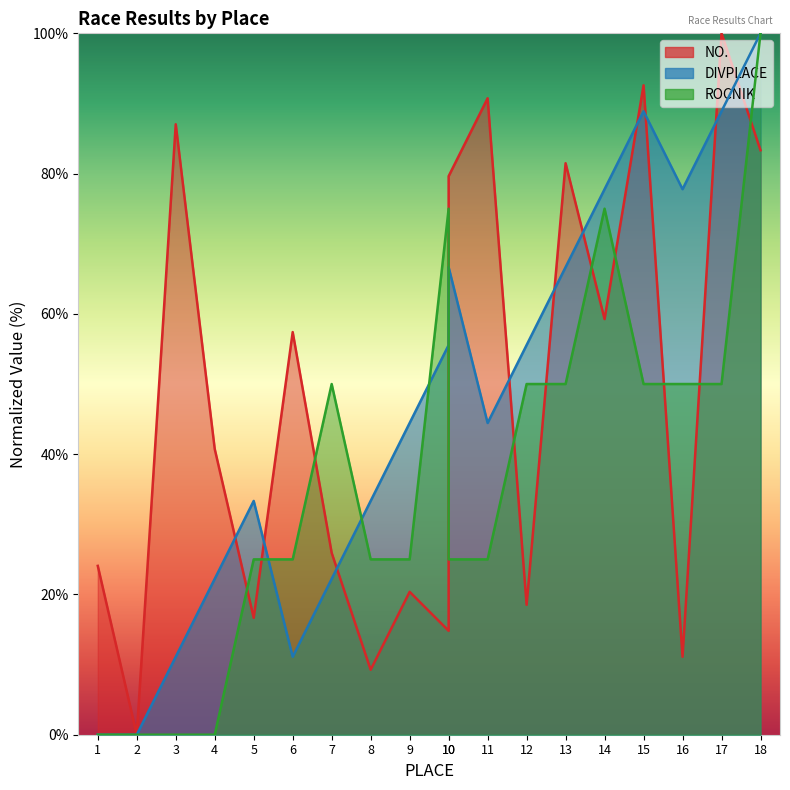

Reading right to left, extract all data points from this chart.

NO.: 18=83.3	17=100.0	16=11.1	15=92.6	14=59.3	13=81.5	12=18.5	11=90.7	10=79.6	10=14.8	9=20.4	8=9.3	7=25.9	6=57.4	5=16.7	4=40.7	3=87.0	2=0.0	1=24.1
DIVPLACE: 18=100.0	17=88.9	16=77.8	15=88.9	14=77.8	13=66.7	12=55.6	11=44.4	10=66.7	10=55.6	9=44.4	8=33.3	7=22.2	6=11.1	5=33.3	4=22.2	3=11.1	2=0.0	1=0.0
ROCNIK: 18=100.0	17=50.0	16=50.0	15=50.0	14=75.0	13=50.0	12=50.0	11=25.0	10=25.0	10=75.0	9=25.0	8=25.0	7=50.0	6=25.0	5=25.0	4=0.0	3=0.0	2=0.0	1=0.0